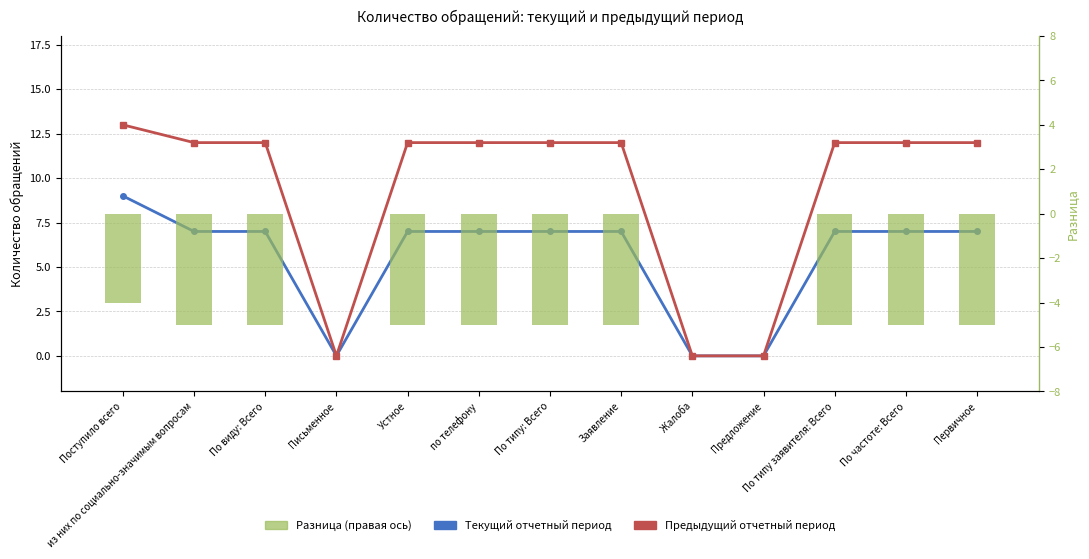

List the labels in order of Разница (правая ось) value, smallest first.

из них по социально-значимым вопросам, По виду: Всего, Устное, по телефону, По типу: Всего, Заявление, По типу заявителя: Всего, По частоте: Всего, Первичное, Поступило всего, Письменное, Жалоба, Предложение